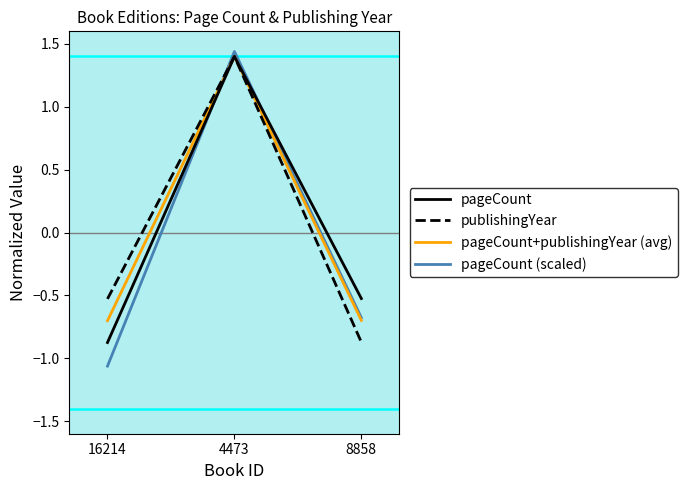

The value of publishingYear at 8858 is -1.6. True or false?

False